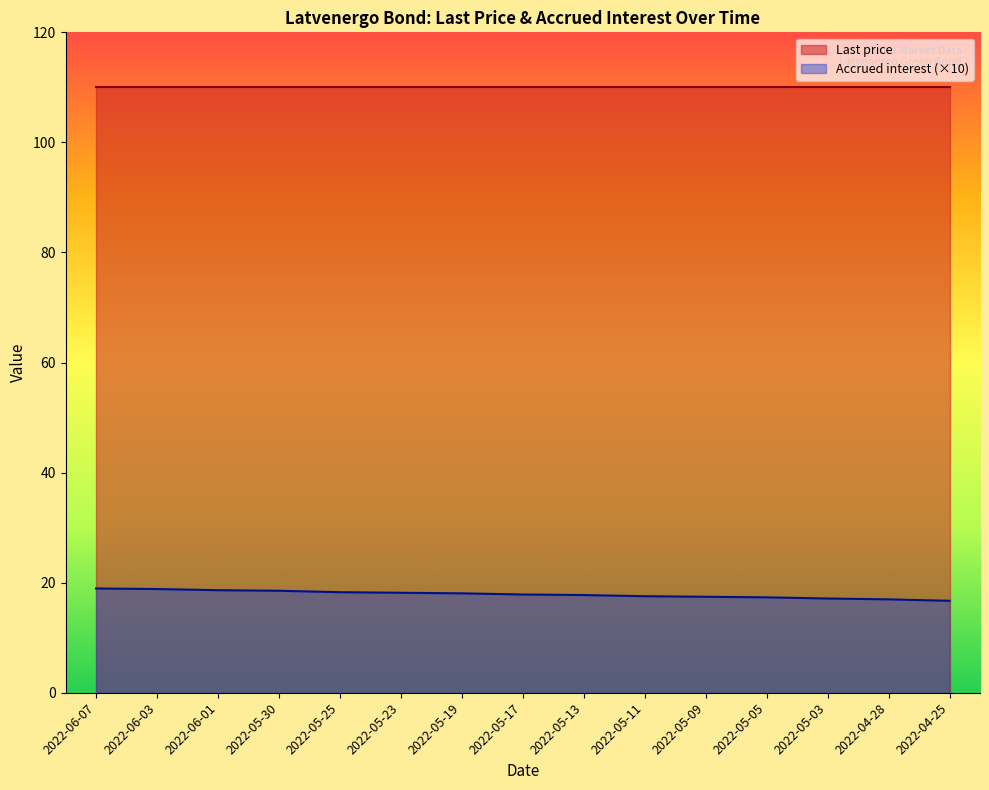

List the labels in order of value, largest first.

2022-06-07, 2022-06-03, 2022-06-01, 2022-05-30, 2022-05-25, 2022-05-23, 2022-05-19, 2022-05-17, 2022-05-13, 2022-05-11, 2022-05-09, 2022-05-05, 2022-05-03, 2022-04-28, 2022-04-25